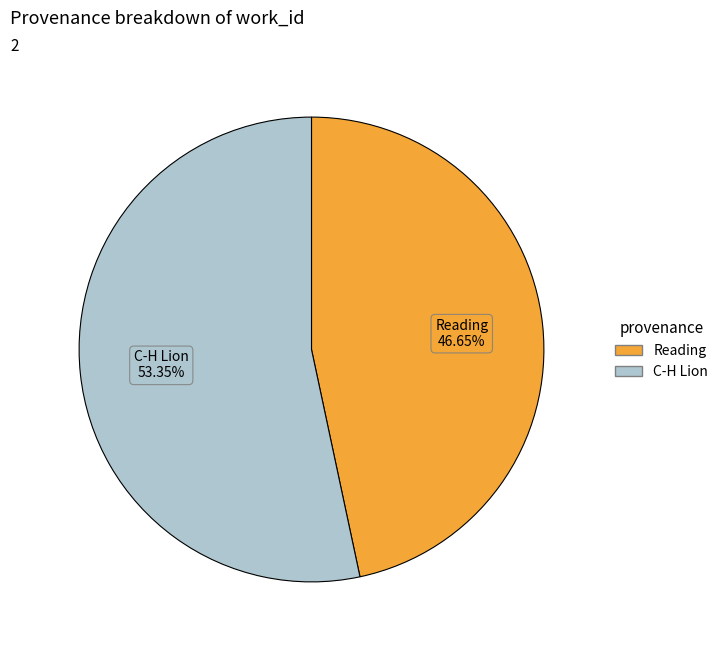

Is it true that Reading is 35% of the pie?

False